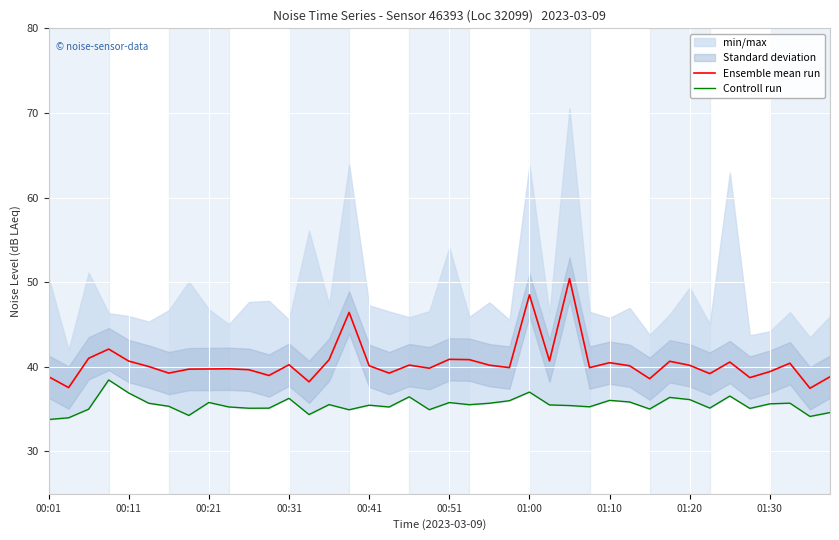

What position from the left is 23?

24